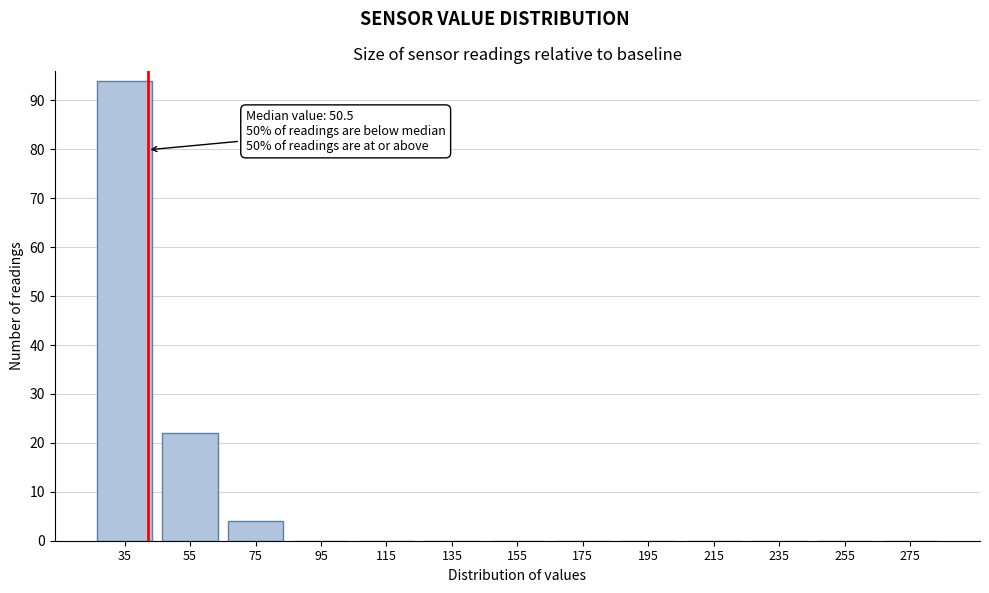

Reading left to right, extract all data points from this chart.

35=94	55=22	75=4	95=0	115=0	135=0	155=0	175=0	195=0	215=0	235=0	255=0	275=0